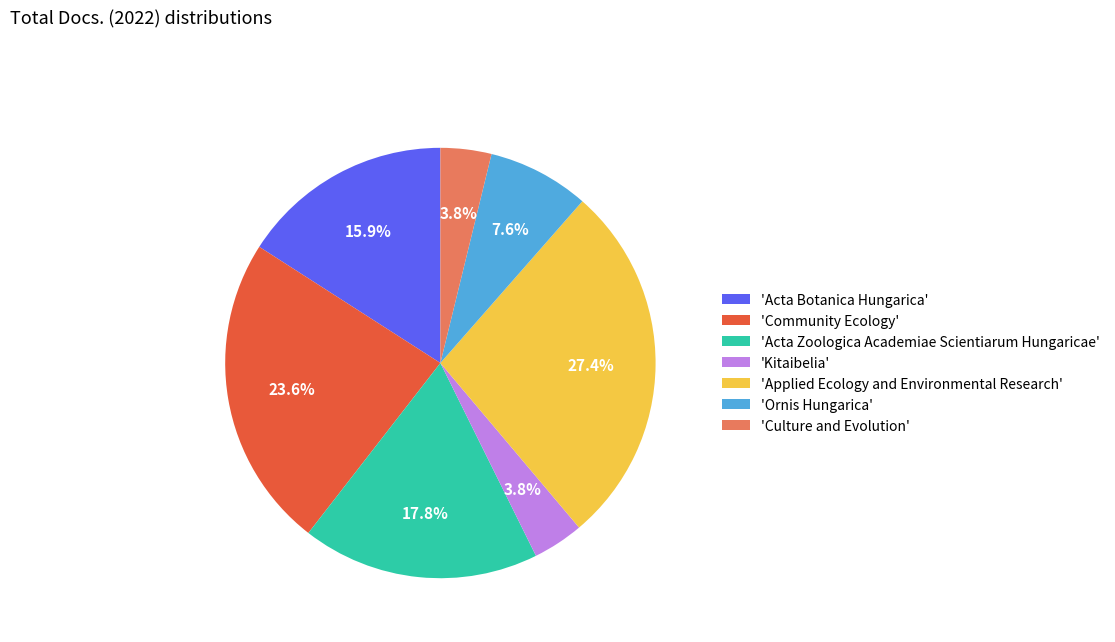

Is there any slice that represents more than half of the pie?

No